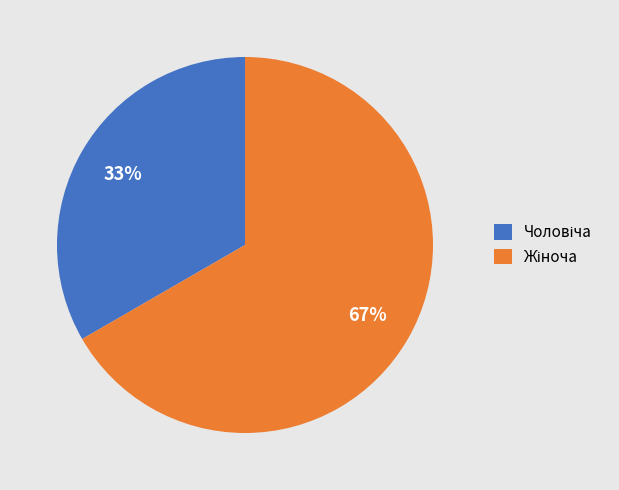

Is there a majority slice in this chart?

Yes